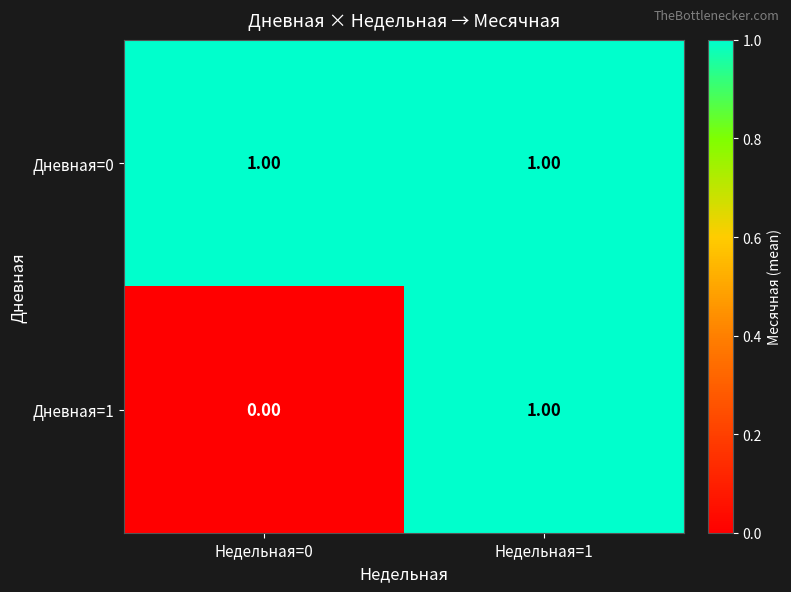

Rank the series by their average value, from highest to lowest.

Дневная=0, Дневная=1